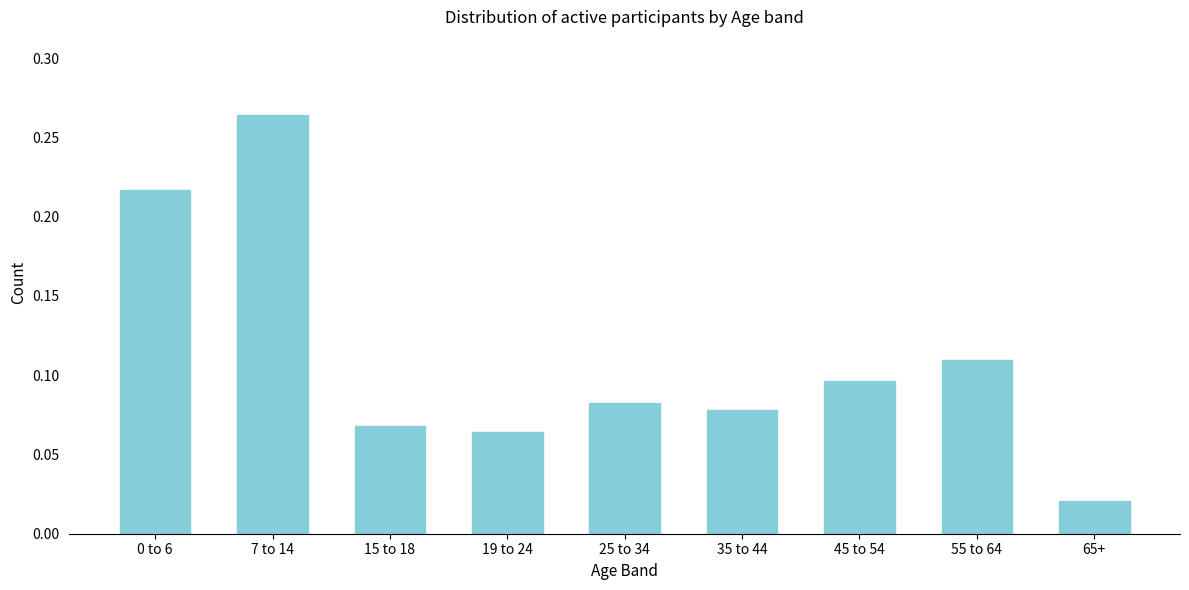

At which label is the value closest to 0?

65+